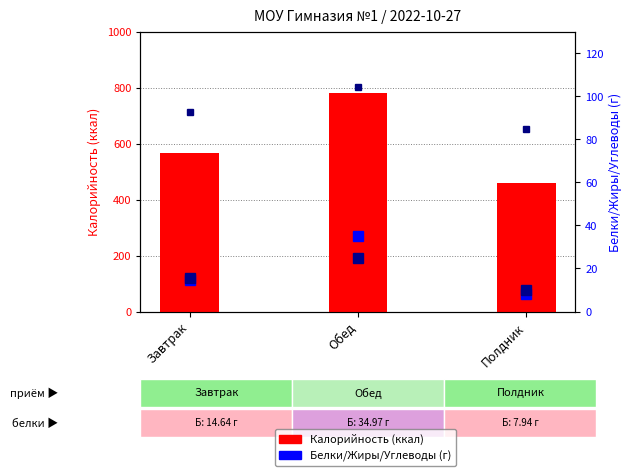

What is the label of the 3rd bar from the right?

Завтрак